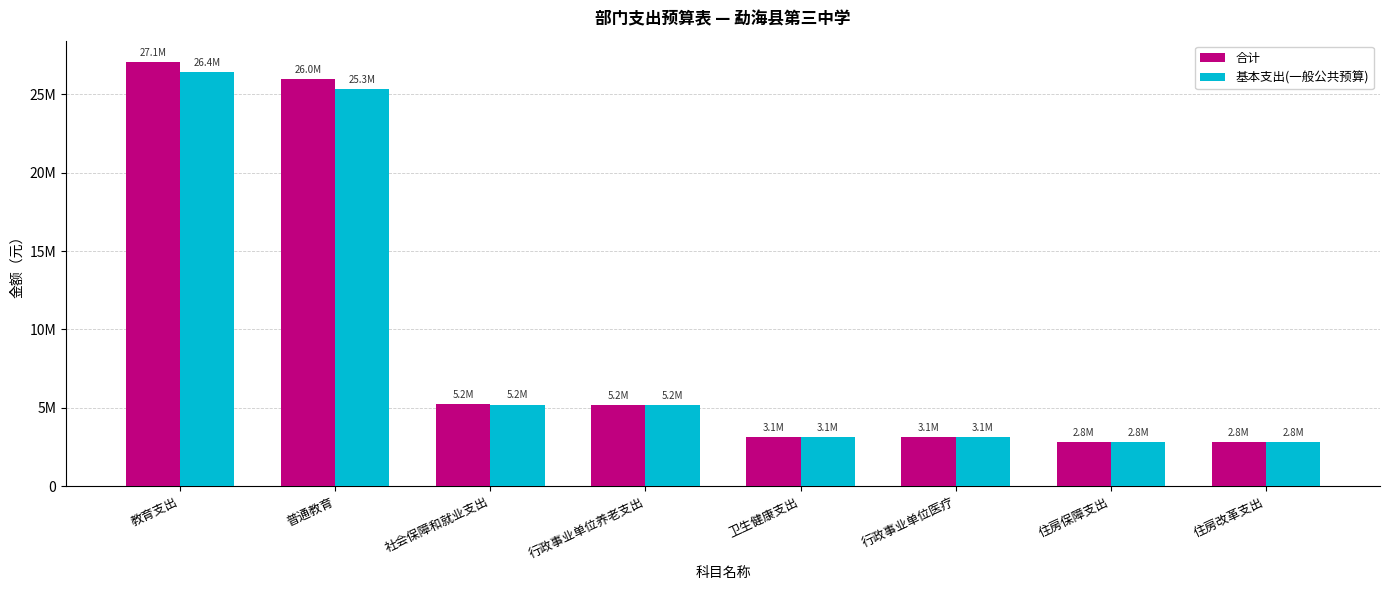

The value of 基本支出(一般公共预算) at 卫生健康支出 is 4732241.0. True or false?

False